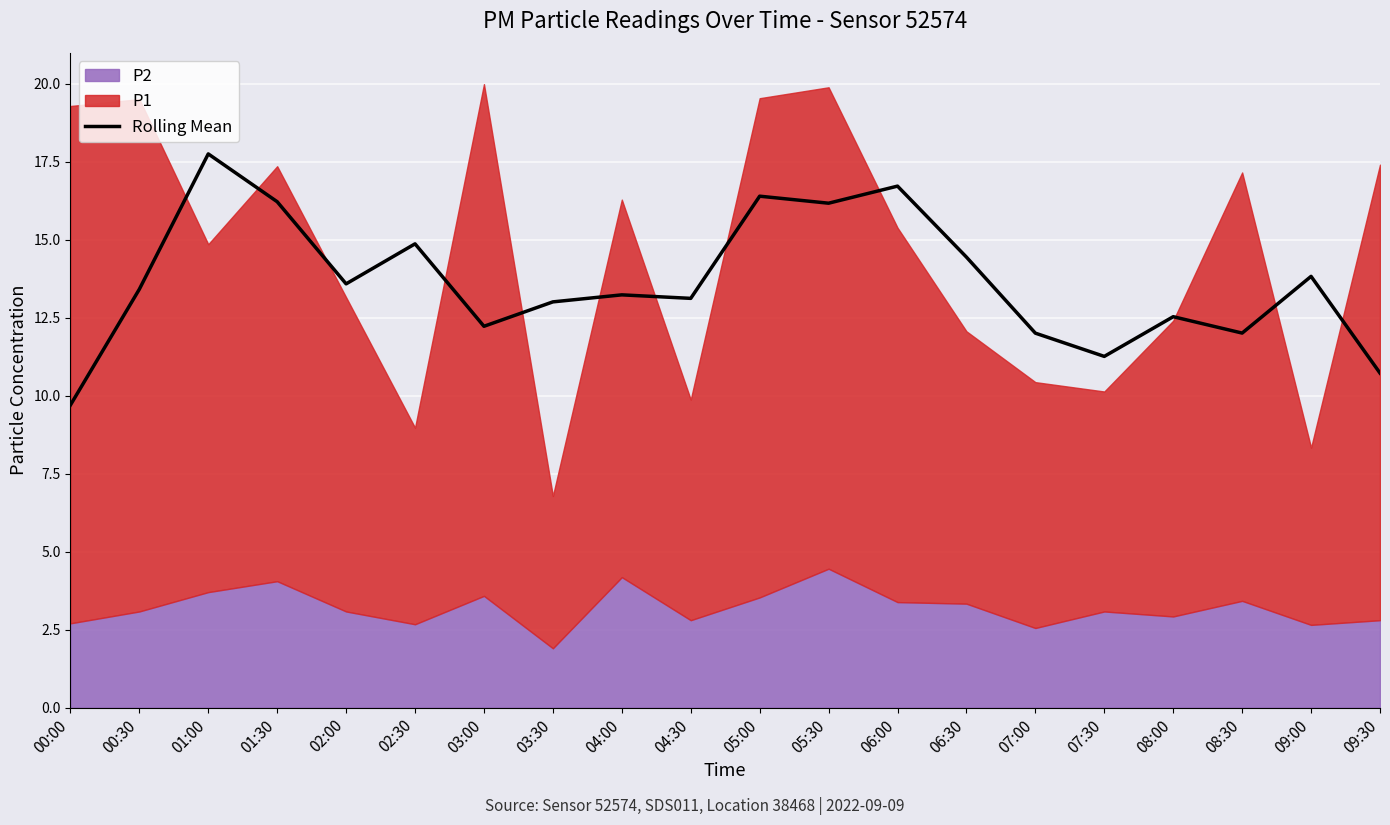

True or false: there are more than 1 points higher than both neighbors.

True